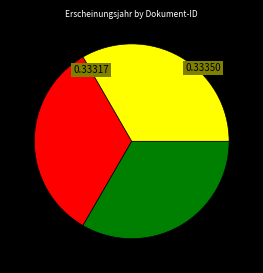

Is there any slice that represents more than half of the pie?

No